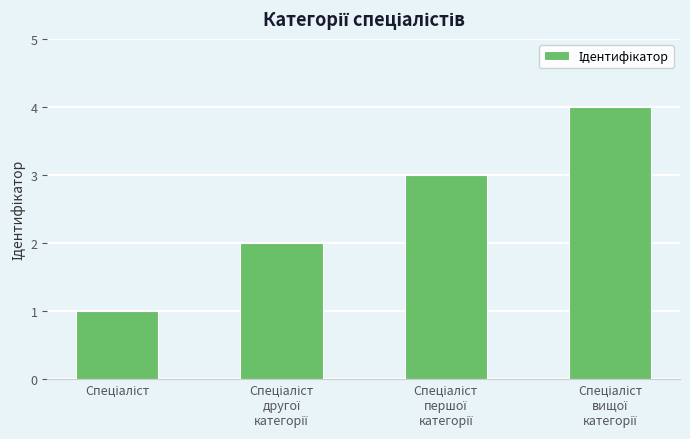

What is the sum of all values?

10